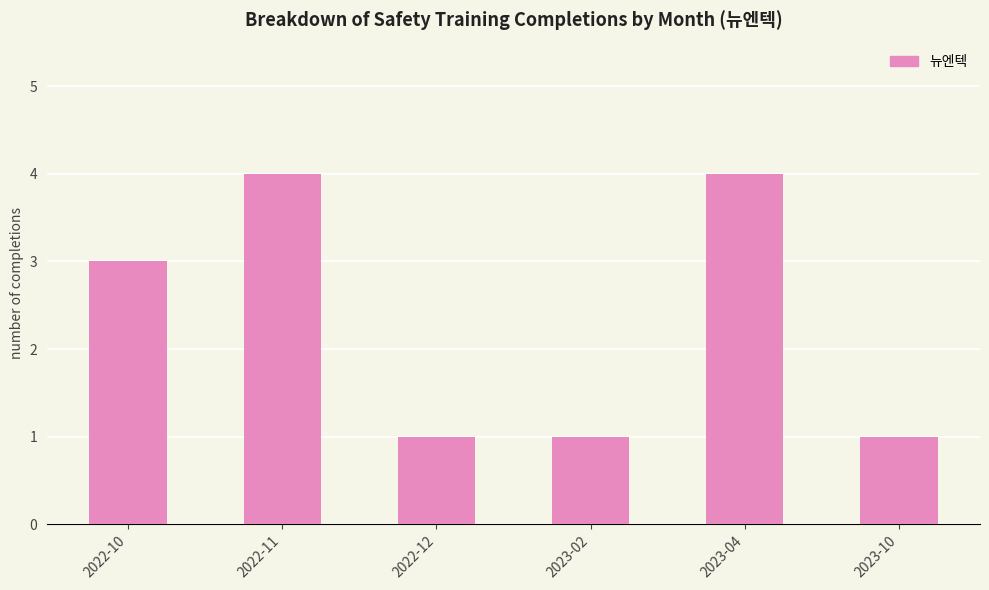

What is the ratio of the value at 2022-10 to the value at 2022-12?

3.0